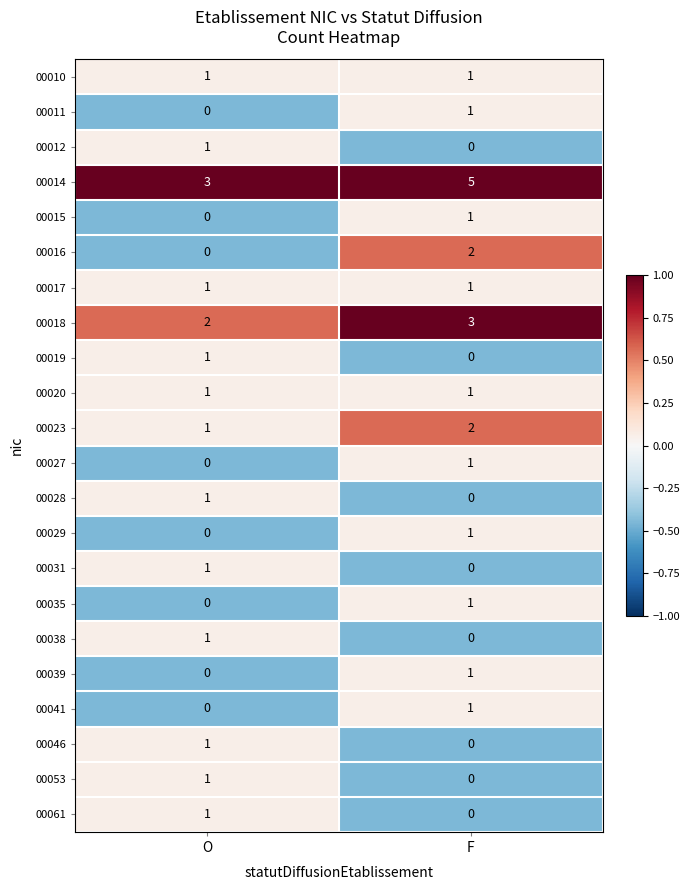

Which category has the highest value across all series?

F